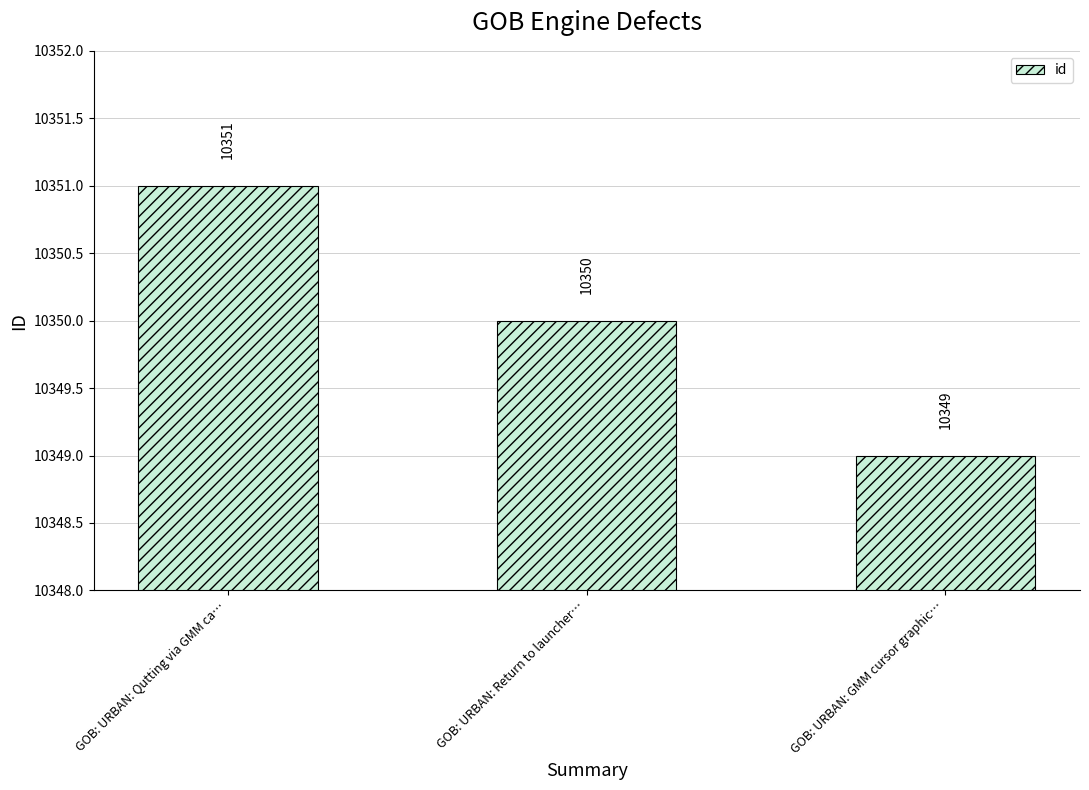

The value at GOB: URBAN: Return to launcher… is 15370. True or false?

False